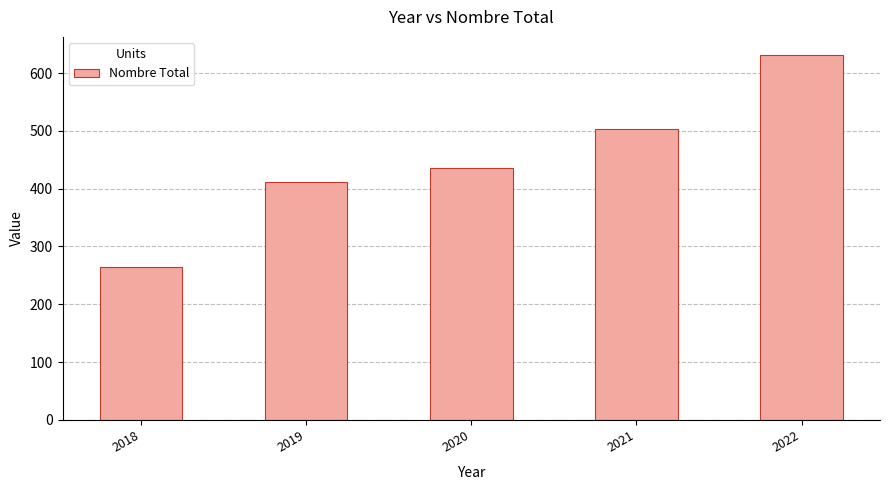

Rank the categories by value from highest to lowest.

2022, 2021, 2020, 2019, 2018